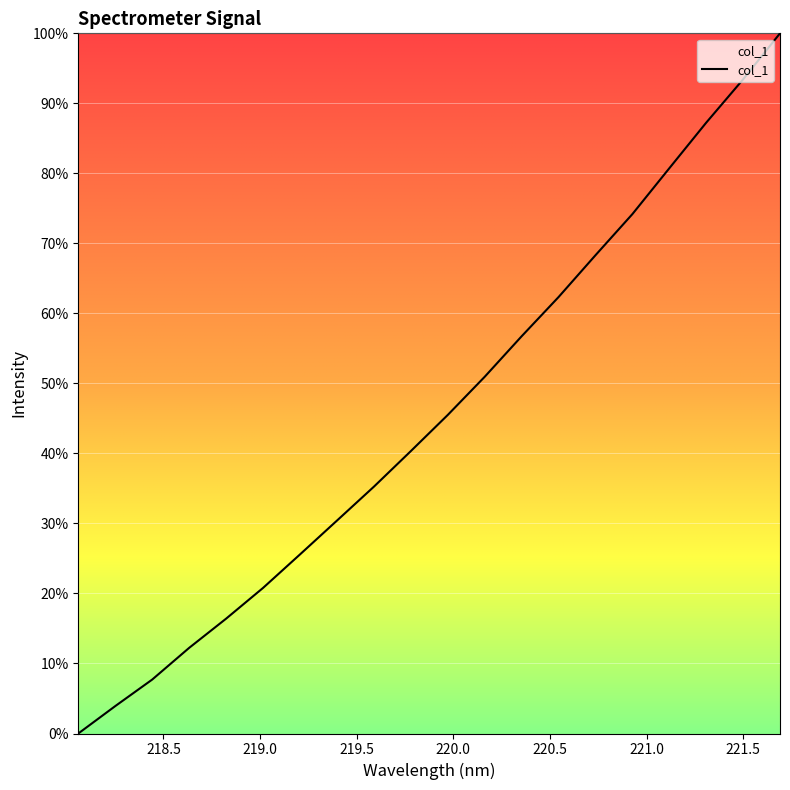

What is the maximum value shown in the chart?

100.0